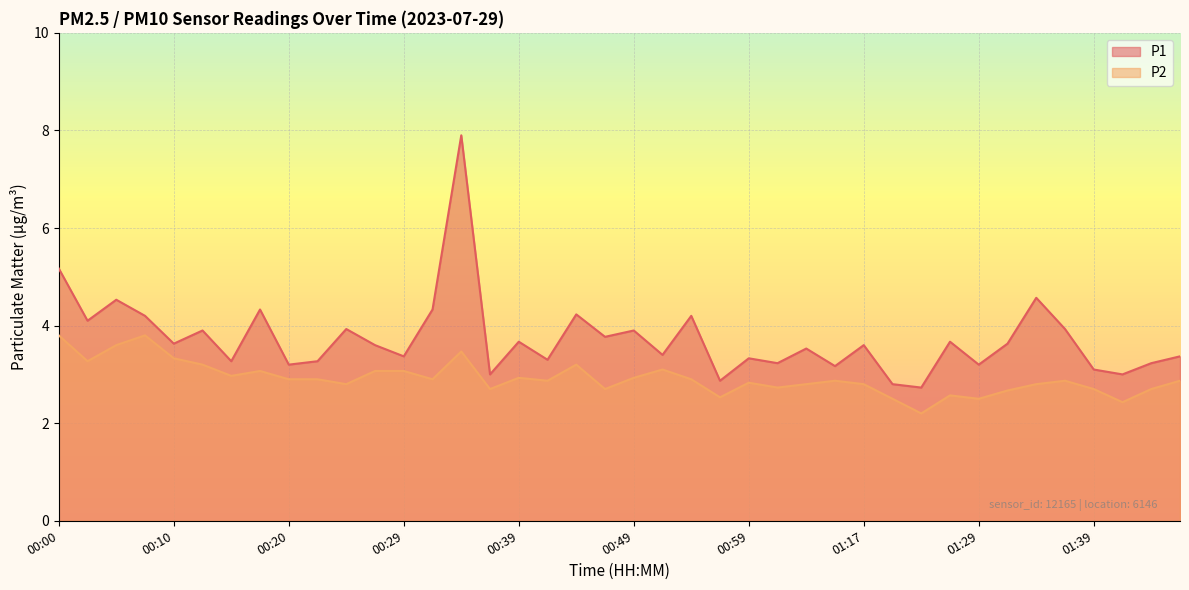

Between 00:49 and 01:44, which series saw the biggest shift?

P1